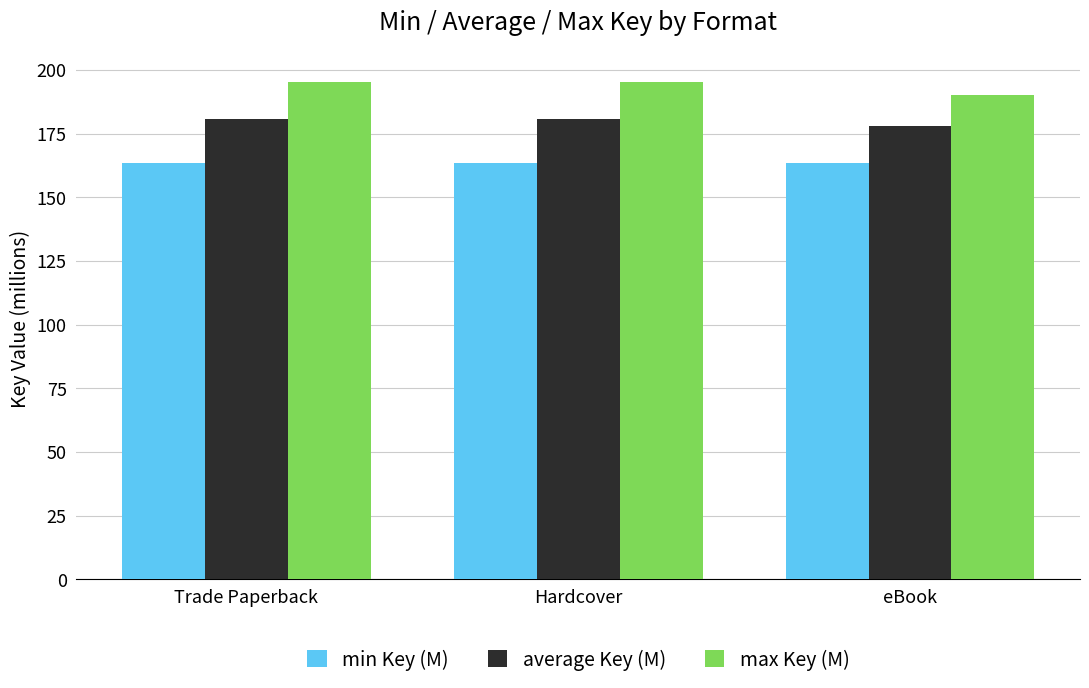

How many bars are there in total?

9